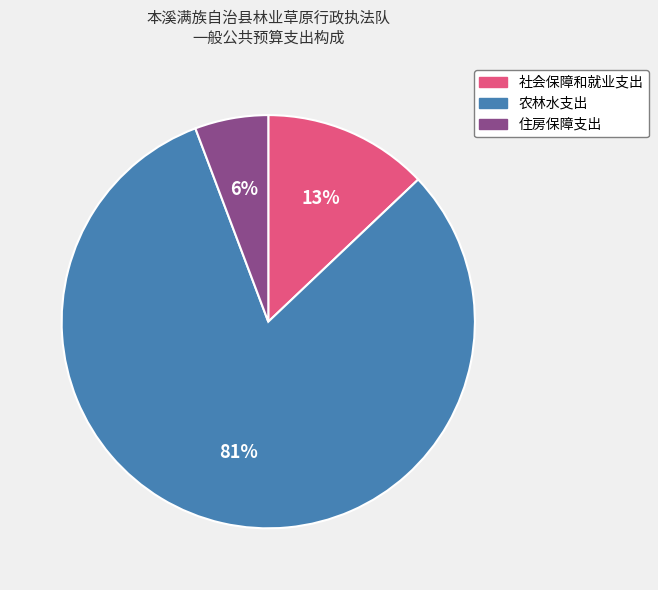

How many slices are in this pie chart?

3